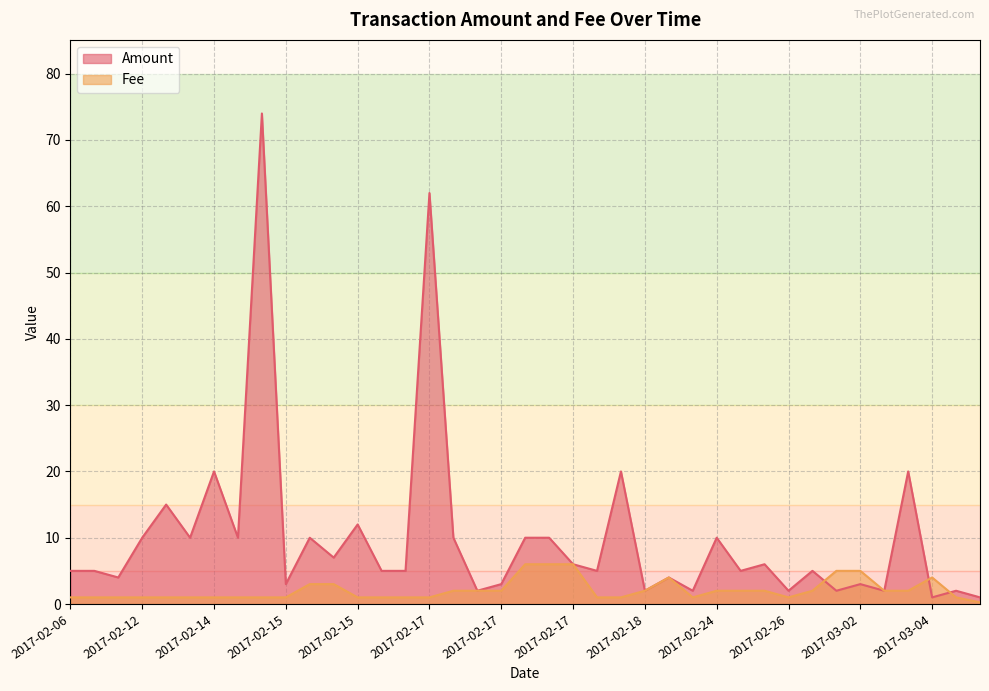

Is it true that Amount equals 7.9 at 2017-02-27?

False